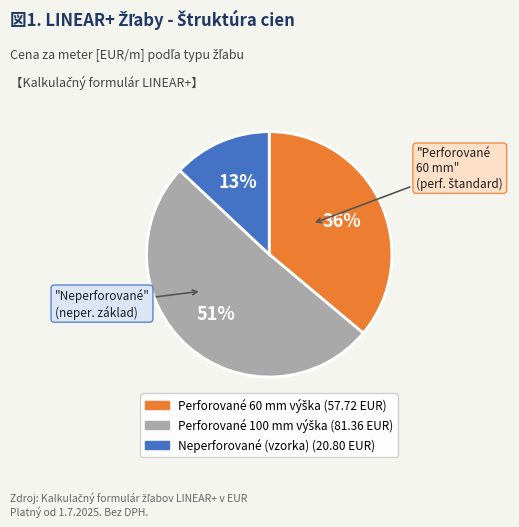

To the nearest percent, what is the average slice percentage?

33%